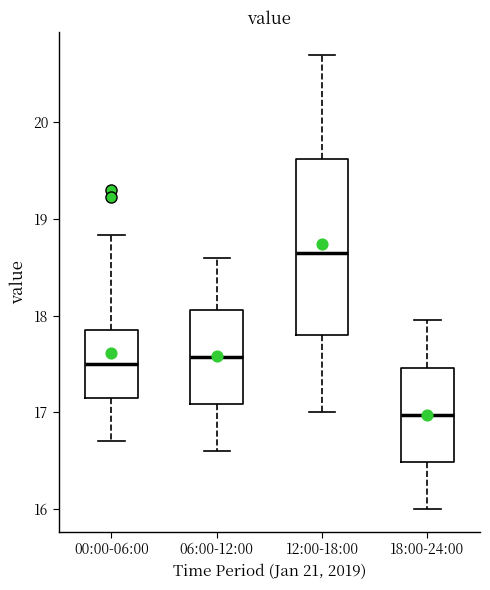

Reading left to right, transcribe this box plot: for each box, give where its median line is, the range the box spans, and where its two whiskers end, as read against the y-axis. The values are not printed on the chart, so give them approximately, as read against the axis.

00:00-06:00: median 17.5, box 17.2 to 17.9, whiskers 16.7 to 18.8
06:00-12:00: median 17.6, box 17.1 to 18.1, whiskers 16.6 to 18.6
12:00-18:00: median 18.7, box 17.8 to 19.6, whiskers 17.0 to 20.7
18:00-24:00: median 17.0, box 16.5 to 17.5, whiskers 16.0 to 18.0